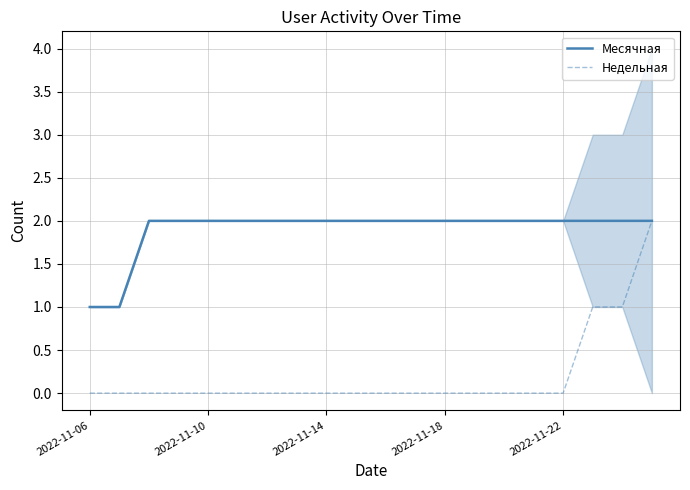

True or false: Недельная has a value of 0 at 2022-11-18.

True